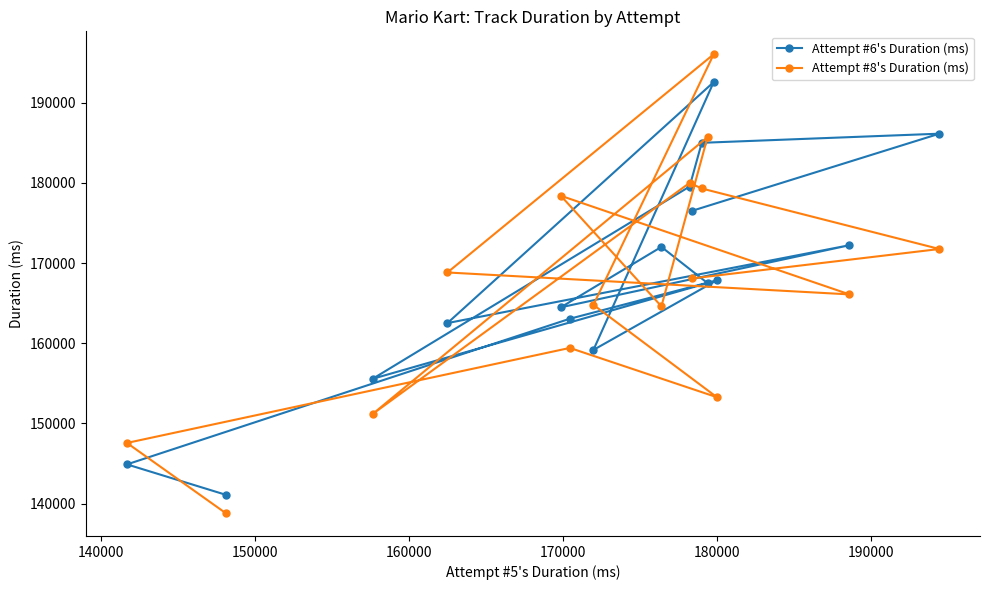

What is the minimum value for Attempt #8's Duration (ms)?

138823